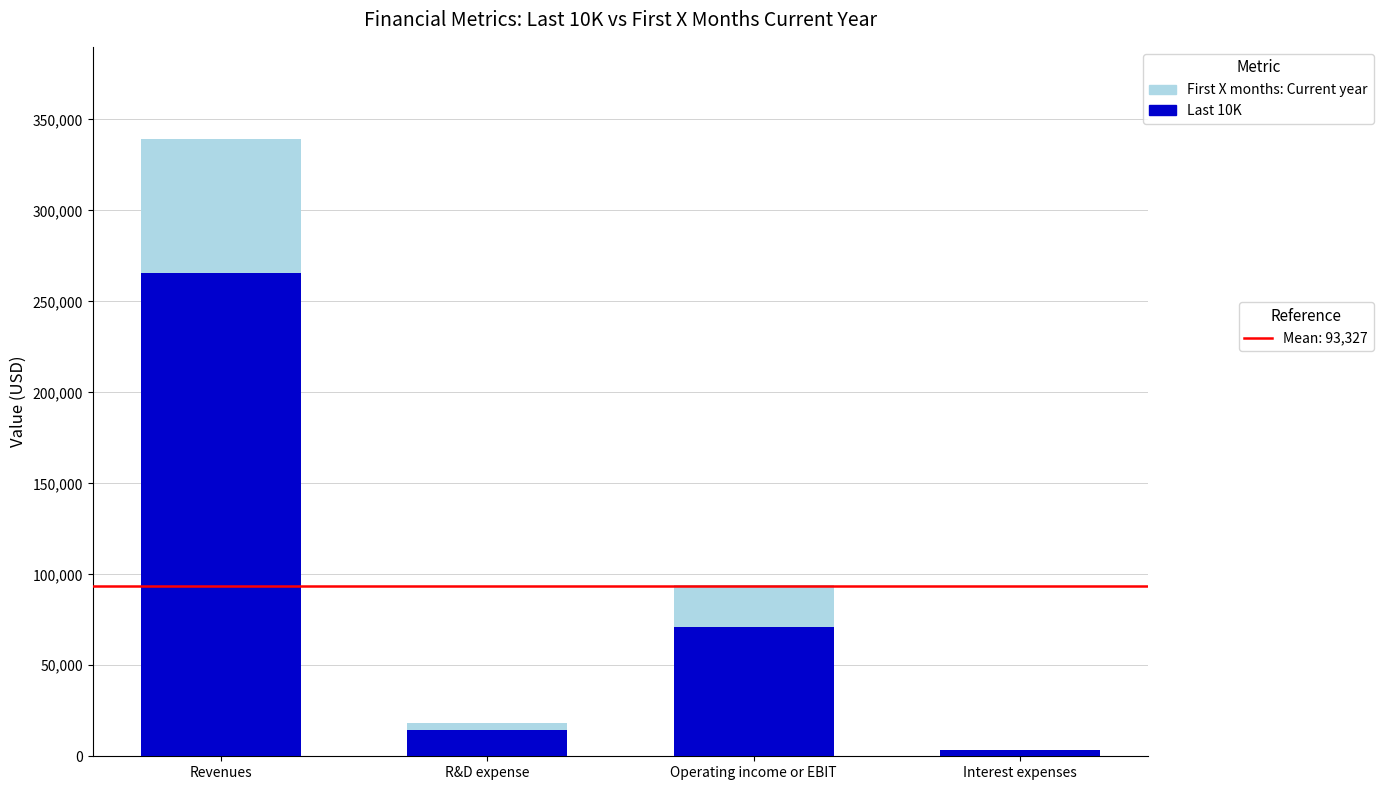

How many distinct data groups are displayed?

2